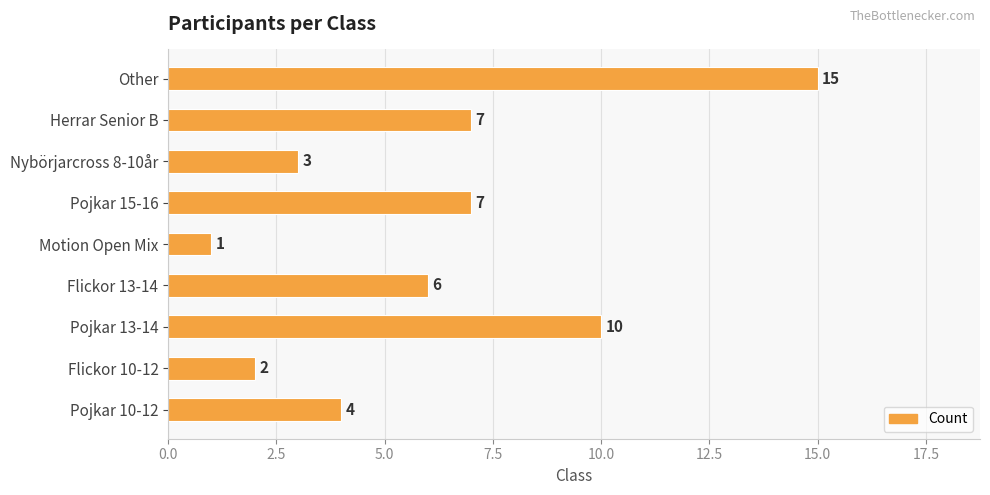

What is the greatest value displayed?

15